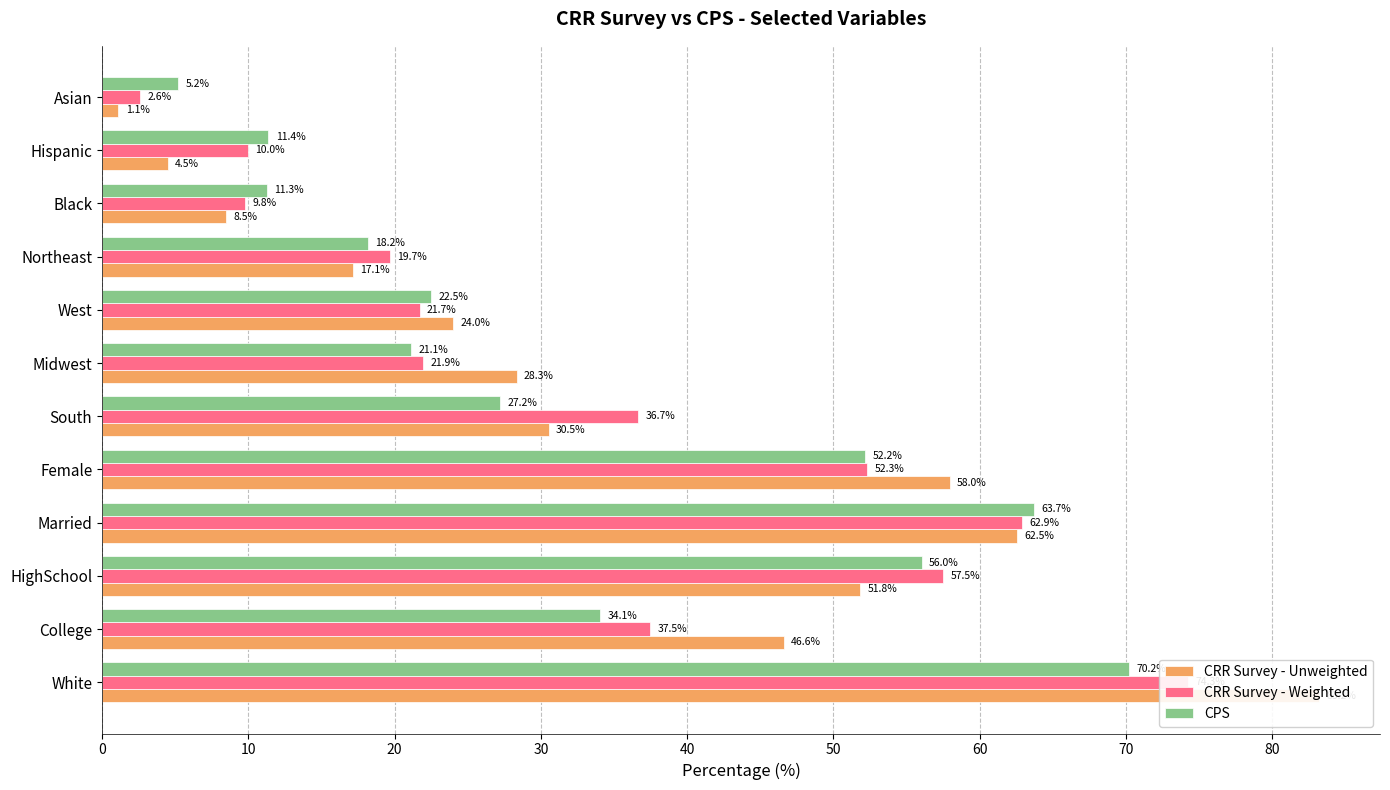

Does the chart contain stacked bars?

No